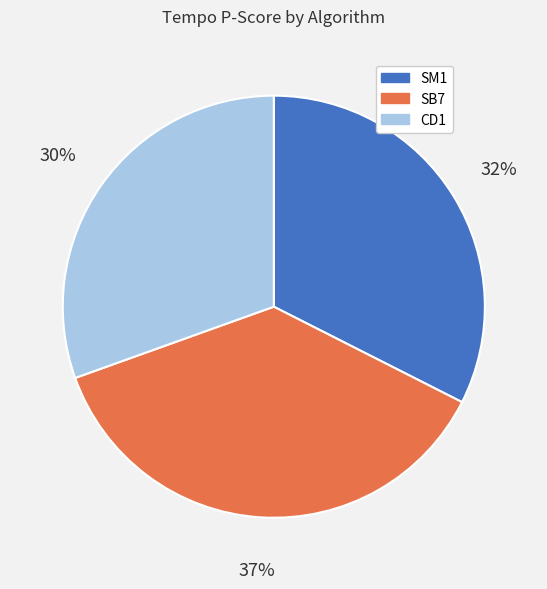

To the nearest percent, what percentage of the pie is CD1?

30%